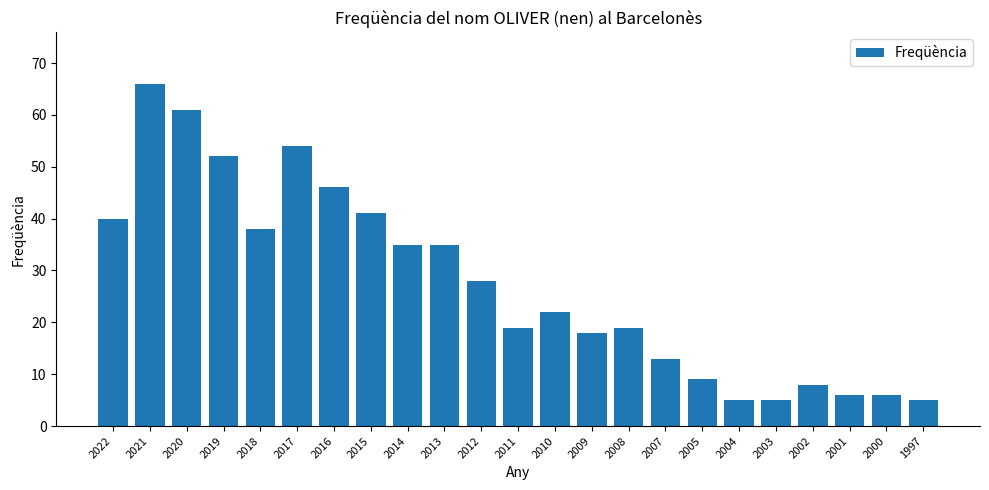

Count the number of categories in the chart.

23